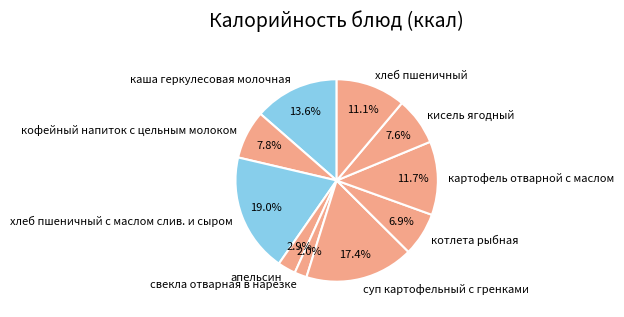

Does картофель отварной с маслом account for over 50% of the chart?

No